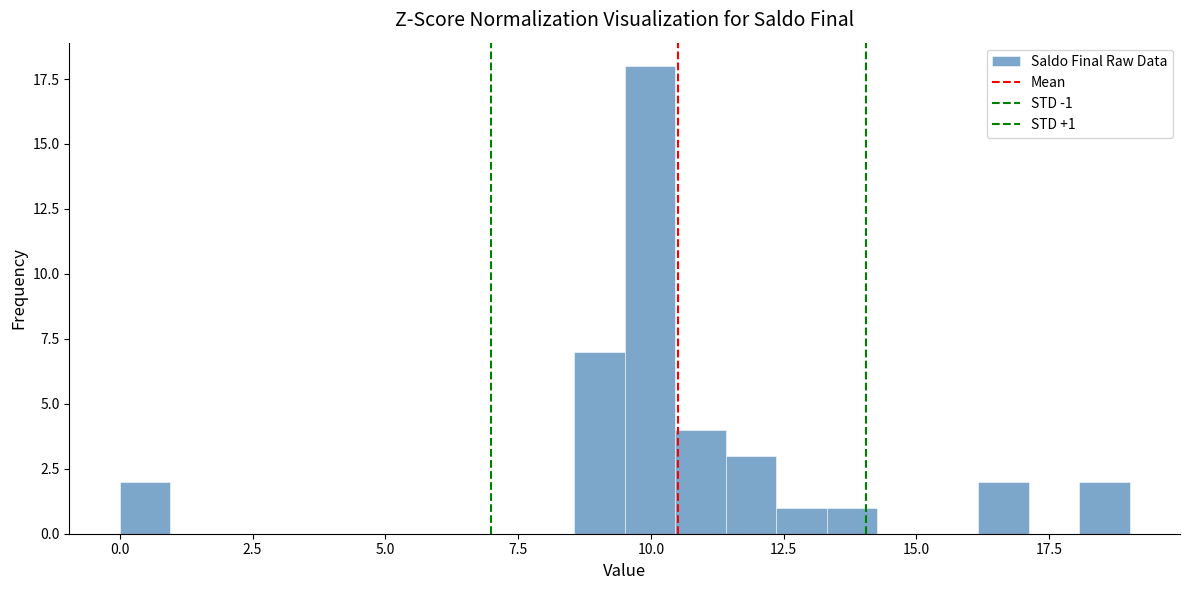

Read against the x-axis, roughly where is the centre of the tallest bar?

10.0